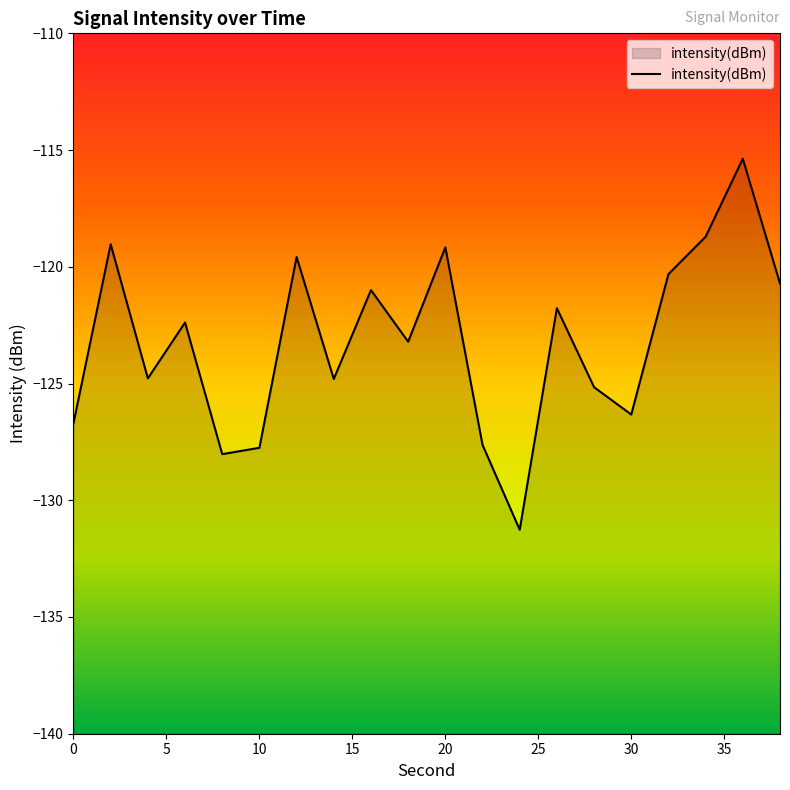

What is the difference between the values at 0 and 36?

11.3